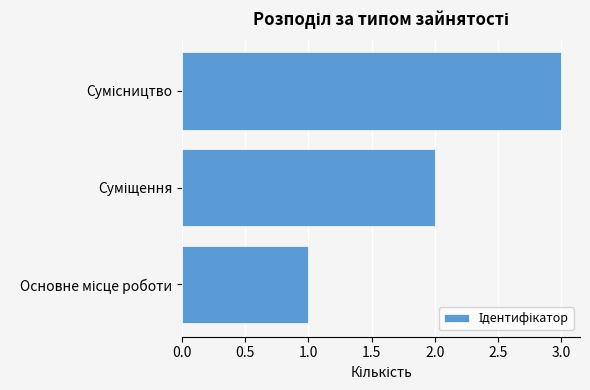

What is the sum of all values?

6